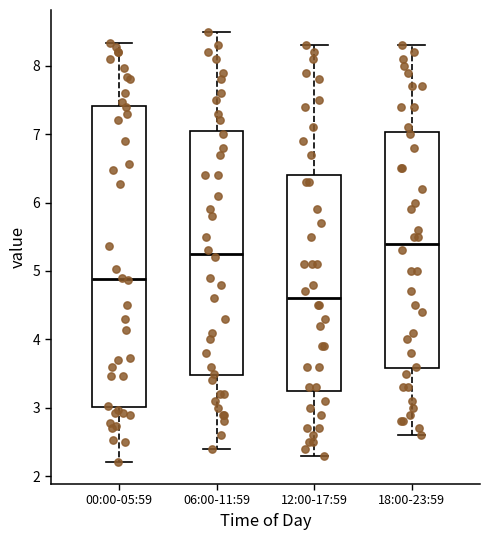

Where does the upper whisker of the box for 12:00-17:59 end on the y-axis? The values are not printed on the chart, so give them approximately, as read against the axis.

8.3